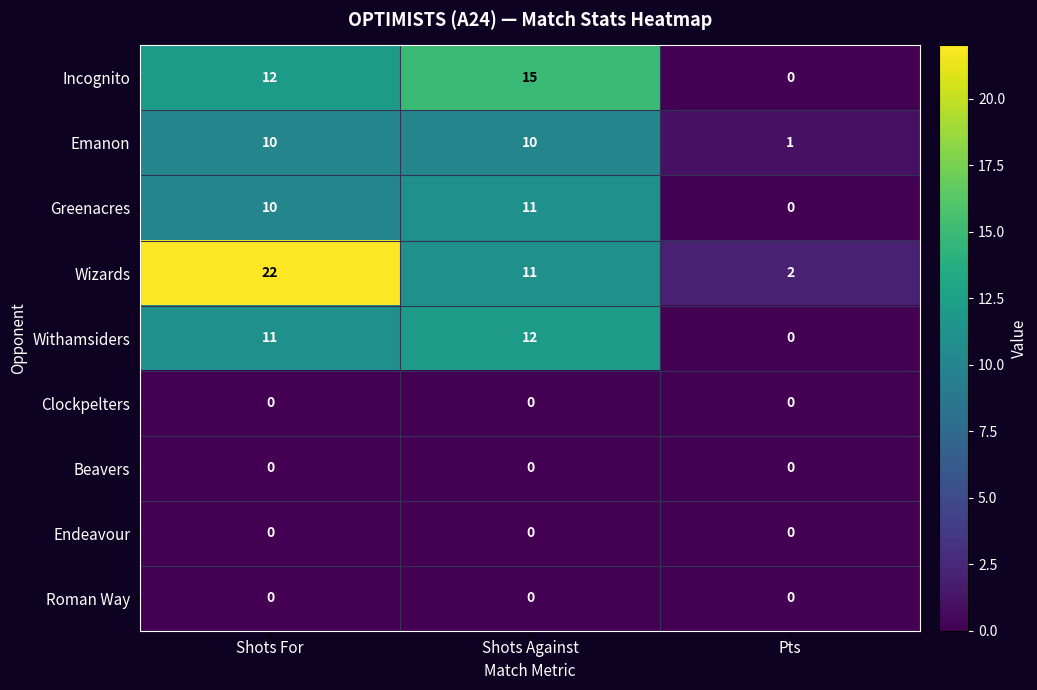

Between Shots For and Pts, which series saw the biggest shift?

Wizards